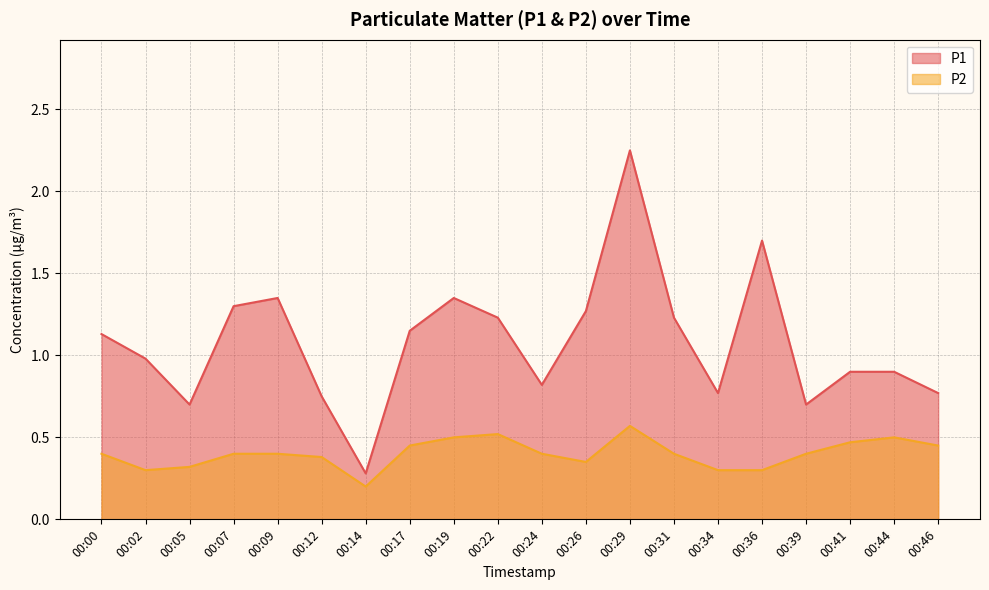

Rank the series by their average value, from lowest to highest.

P2, P1